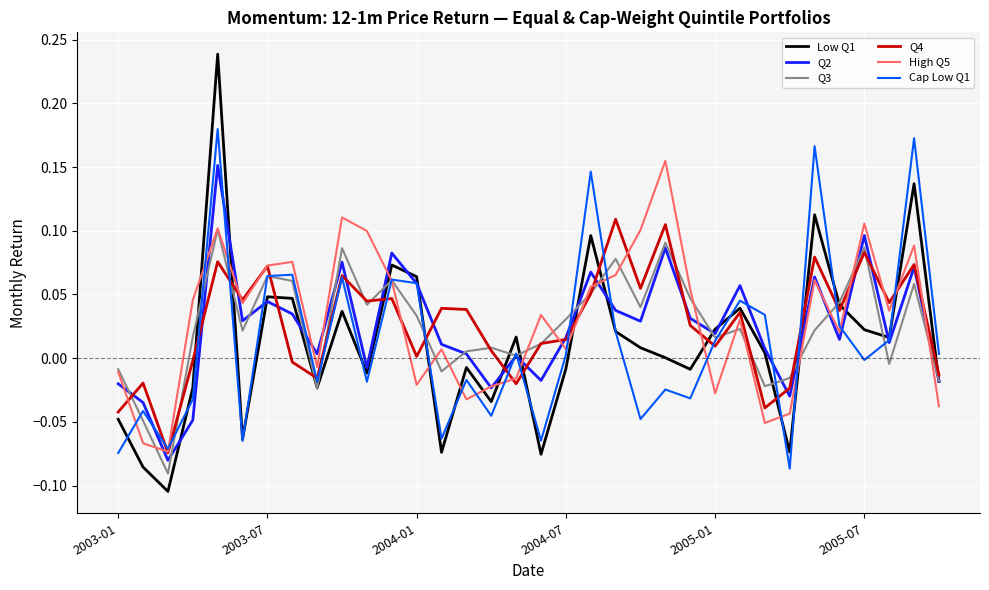

Which series has the widest spread of values?

Low Q1